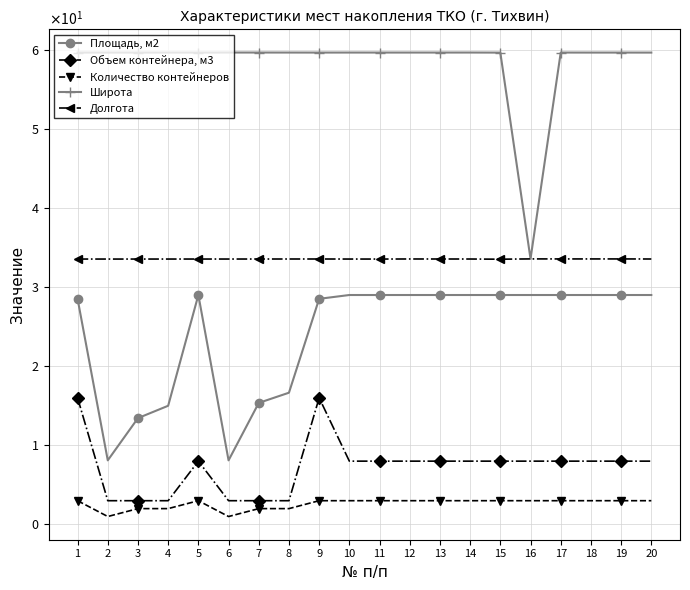

At how many categories does at least one series exceed 55?

19